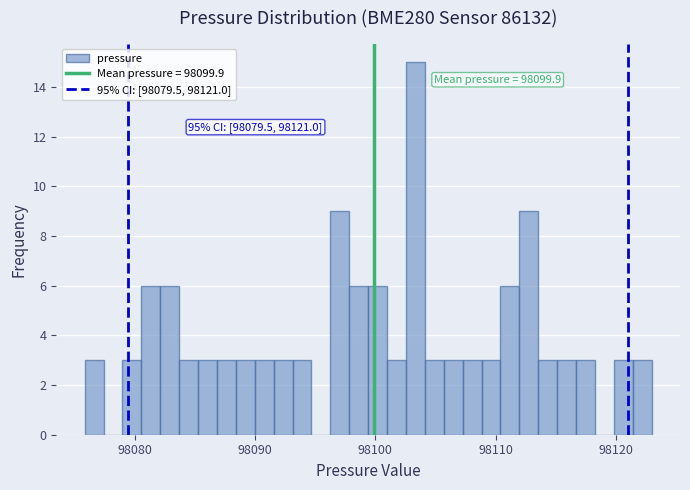

Read against the x-axis, roughly where is the centre of the tallest bar?

98103